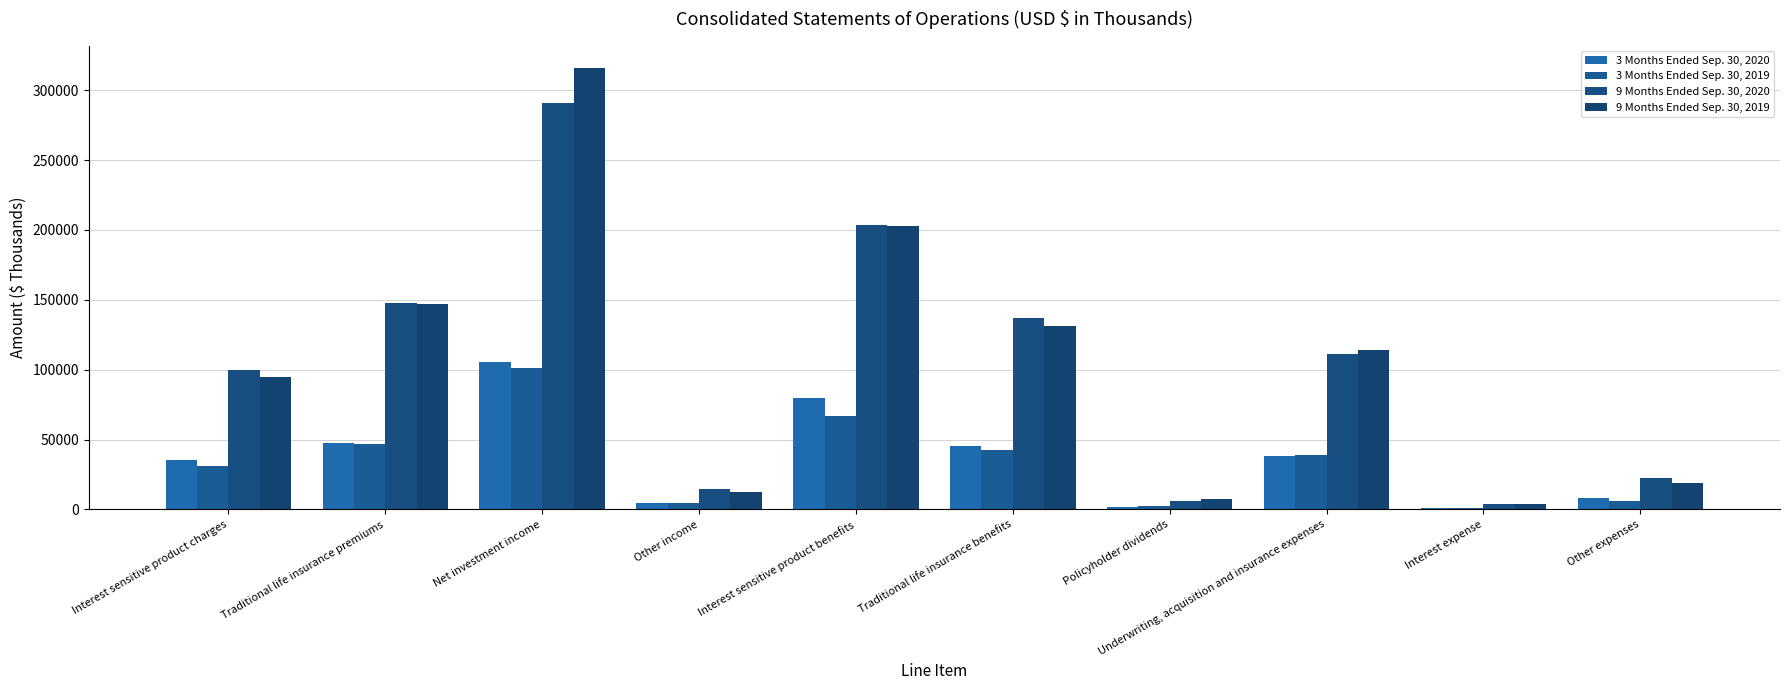

Is the value of 9 Months Ended Sep. 30, 2020 at Interest expense greater than the value of 3 Months Ended Sep. 30, 2020 at Traditional life insurance benefits?

No